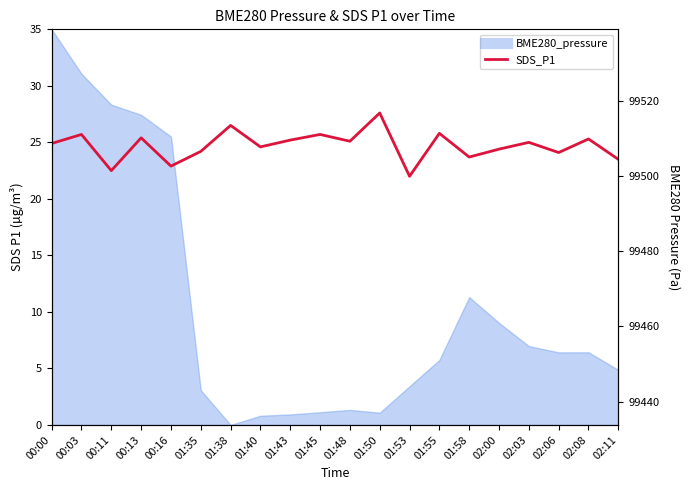

What is the average value?

24.7